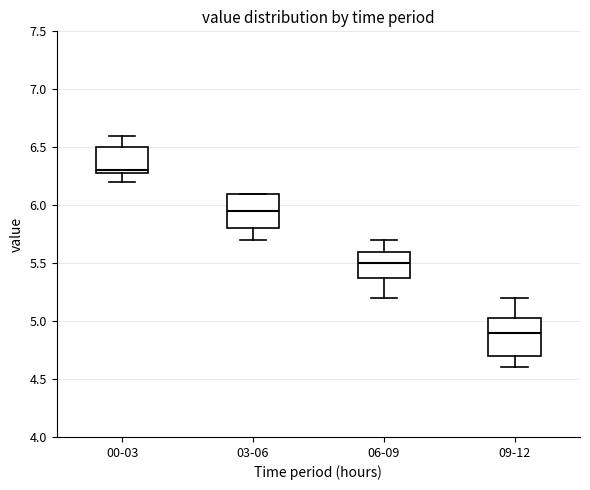

Reading left to right, transcribe this box plot: for each box, give where its median line is, the range the box spans, and where its two whiskers end, as read against the y-axis. The values are not printed on the chart, so give them approximately, as read against the axis.

00-03: median 6.30 (just above the box's lower edge), box 6.30 to 6.50, whiskers 6.20 to 6.60
03-06: median 5.95, box 5.80 to 6.10, whiskers 5.70 to 6.10
06-09: median 5.50, box 5.40 to 5.60, whiskers 5.20 to 5.70
09-12: median 4.90, box 4.70 to 5.05, whiskers 4.60 to 5.20